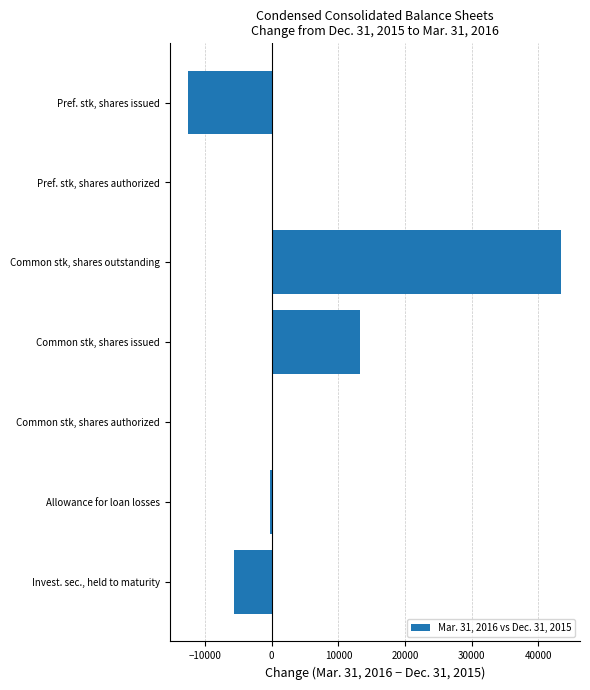

Is it true that the value at Invest. sec., held to maturity is -2496?

False